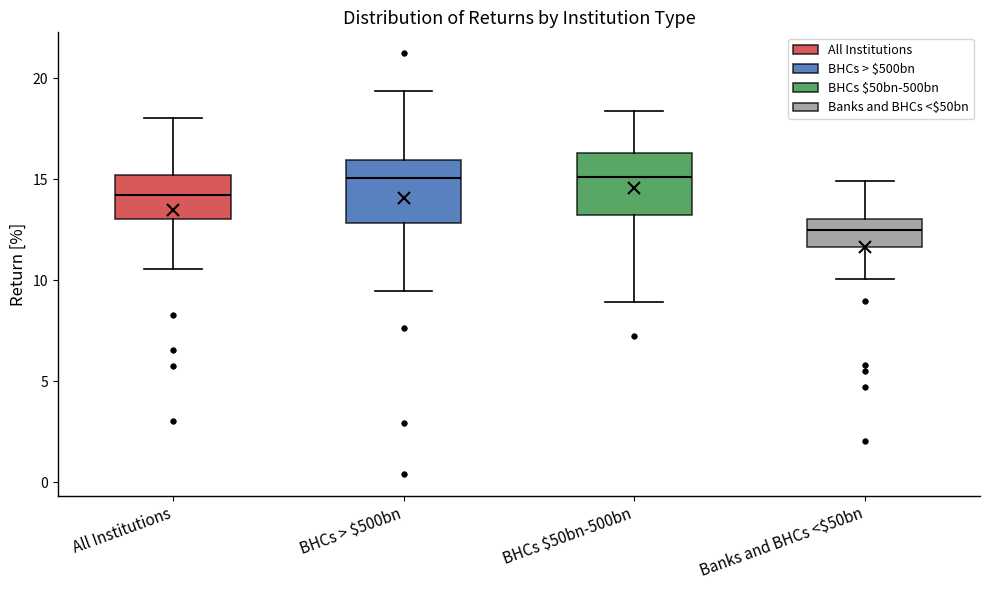

Reading left to right, read every box against the y-axis: the position of its median line, the range the box covers, and the ends of its whiskers. The values are not printed on the chart, so give them approximately, as read against the axis.

All Institutions: median 14.5, box 13.0 to 15.0, whiskers 10.5 to 18.0
BHCs > $500bn: median 15.0, box 13.0 to 16.0, whiskers 9.5 to 19.5
BHCs $50bn-500bn: median 15.0, box 13.5 to 16.5, whiskers 9.0 to 18.5
Banks and BHCs <$50bn: median 12.5, box 11.5 to 13.0, whiskers 10.0 to 15.0